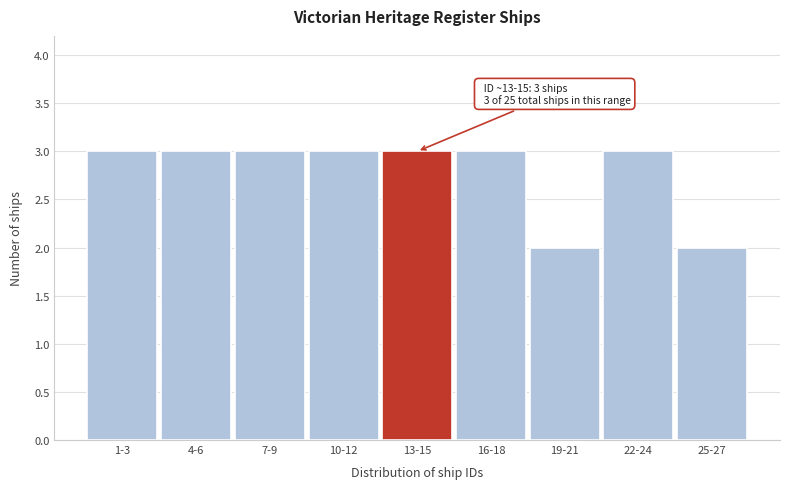

Reading left to right, transcribe all the data shown in this chart.

1-3=3	4-6=3	7-9=3	10-12=3	13-15=3	16-18=3	19-21=2	22-24=3	25-27=2